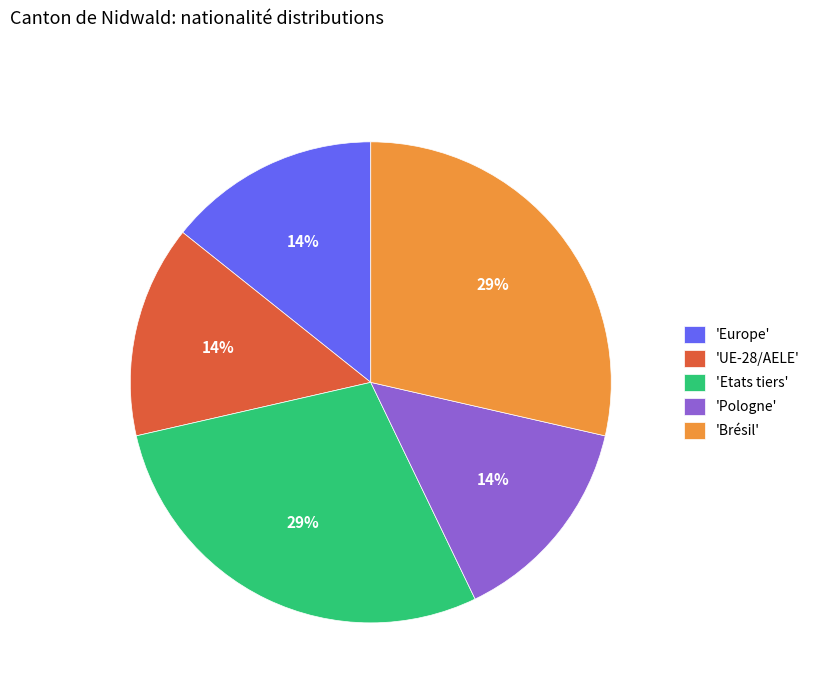

Is the sum of 'Brésil' and 'Etats tiers' greater than half?

Yes